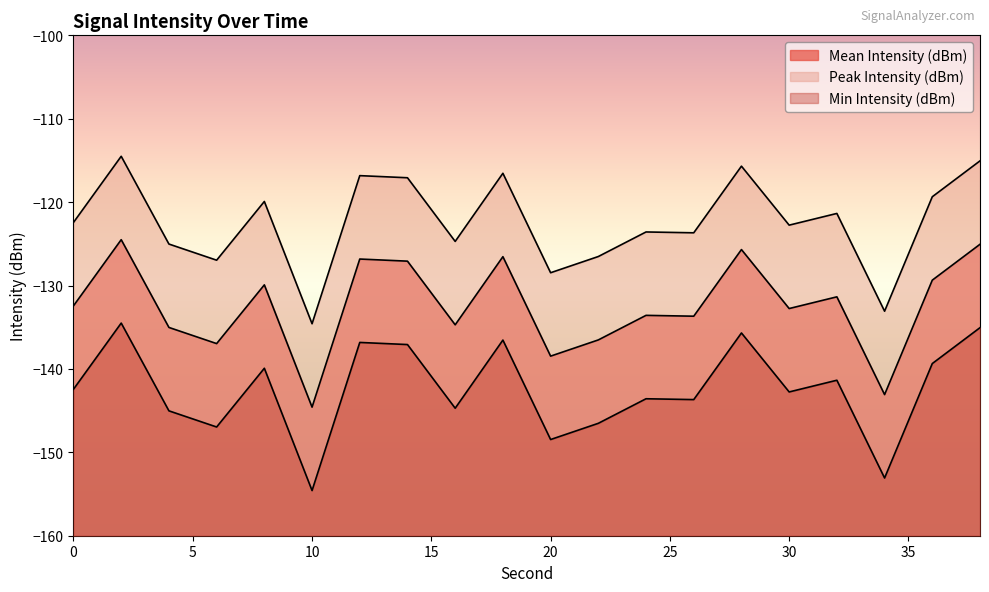

Reading left to right, transcribe all the data shown in this chart.

Mean Intensity (dBm): 0=-132.4	2=-124.5	4=-135.0	6=-137.0	8=-129.9	10=-144.6	12=-126.8	14=-127.1	16=-134.7	18=-126.5	20=-138.5	22=-136.5	24=-133.6	26=-133.7	28=-125.7	30=-132.8	32=-131.4	34=-143.1	36=-129.4	38=-125.1
Peak Intensity (dBm): 0=-142.4	2=-134.5	4=-145.0	6=-147.0	8=-139.9	10=-154.6	12=-136.8	14=-137.1	16=-144.7	18=-136.5	20=-148.5	22=-146.5	24=-143.6	26=-143.7	28=-135.7	30=-142.8	32=-141.4	34=-153.1	36=-139.4	38=-135.1
Min Intensity (dBm): 0=-122.4	2=-114.5	4=-125.0	6=-127.0	8=-119.9	10=-134.6	12=-116.8	14=-117.1	16=-124.7	18=-116.5	20=-128.5	22=-126.5	24=-123.6	26=-123.7	28=-115.7	30=-122.8	32=-121.4	34=-133.1	36=-119.4	38=-115.1